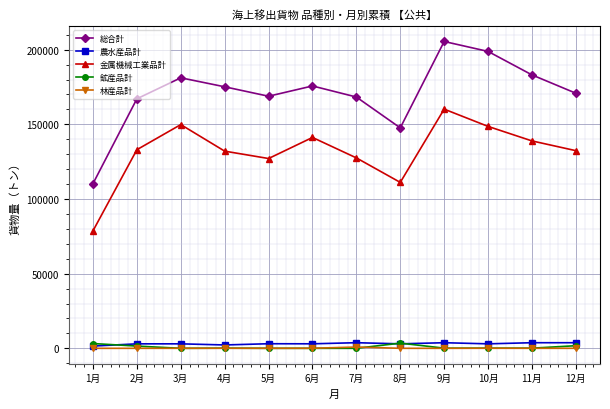

What is the difference between the highest and lowest values at 9月?

205486